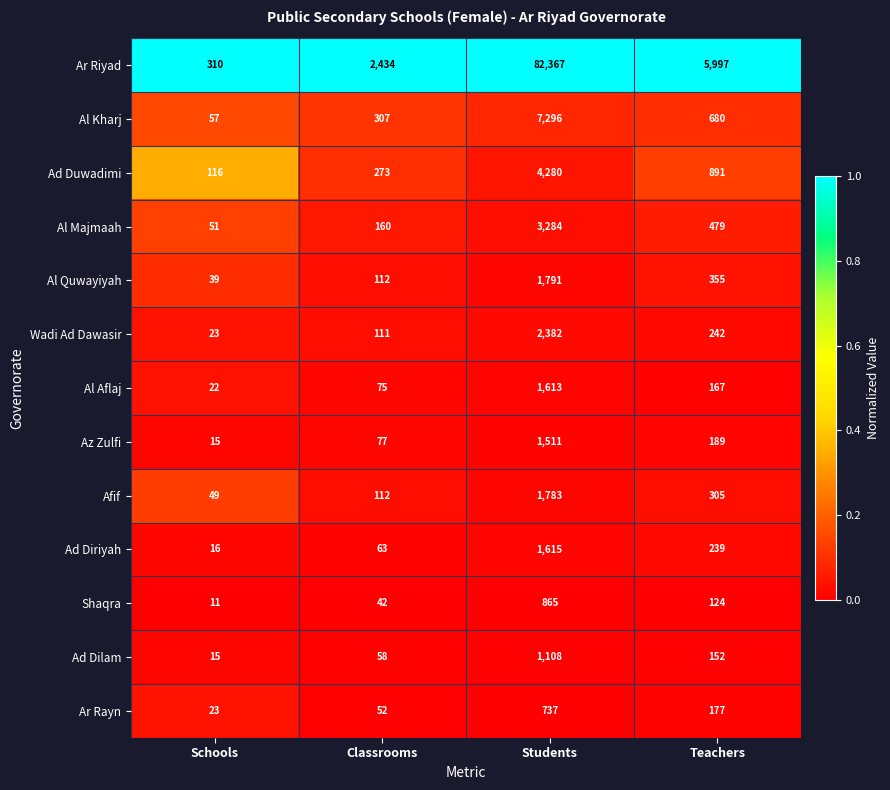

At which category is the sum across all series the highest?

Students